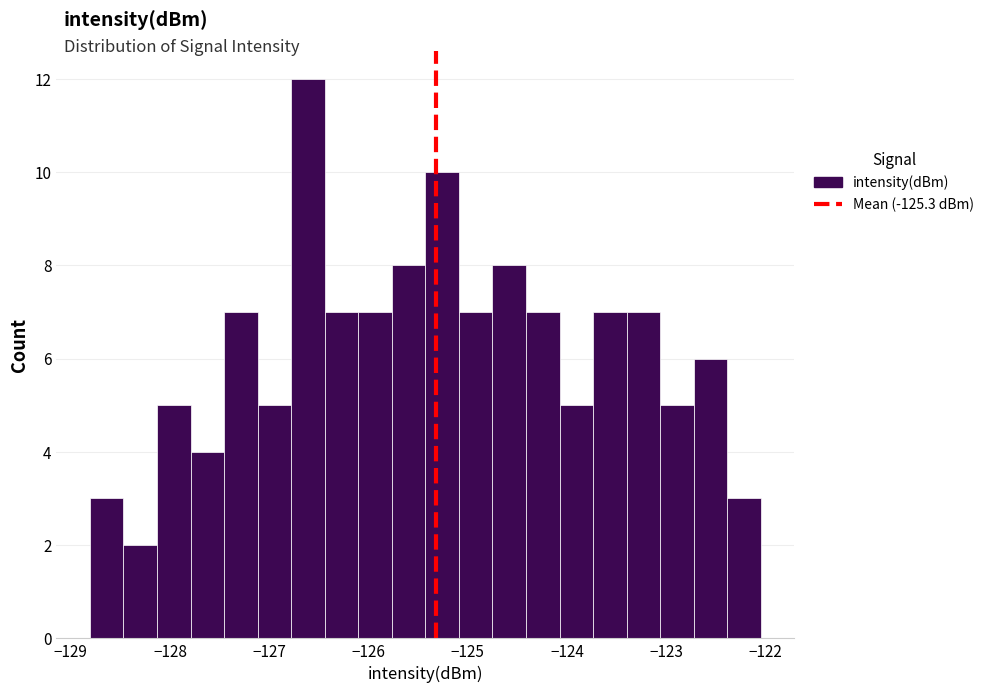

Read against the x-axis, roughly where is the centre of the tallest bar?

-126.6